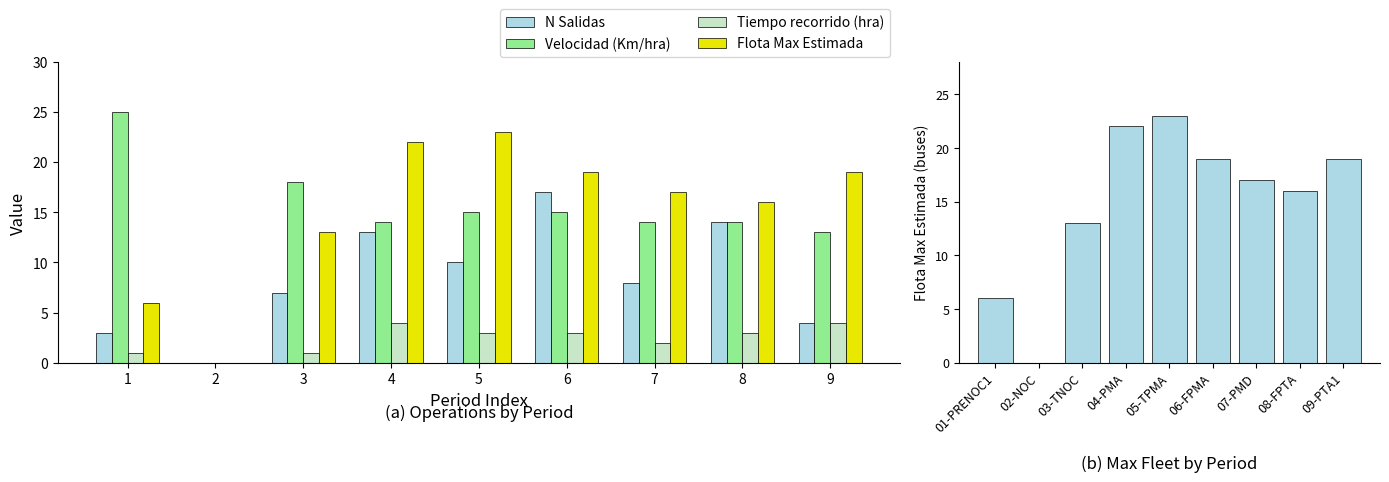

The value of Tiempo recorrido (hra) at 6 is 3. True or false?

True